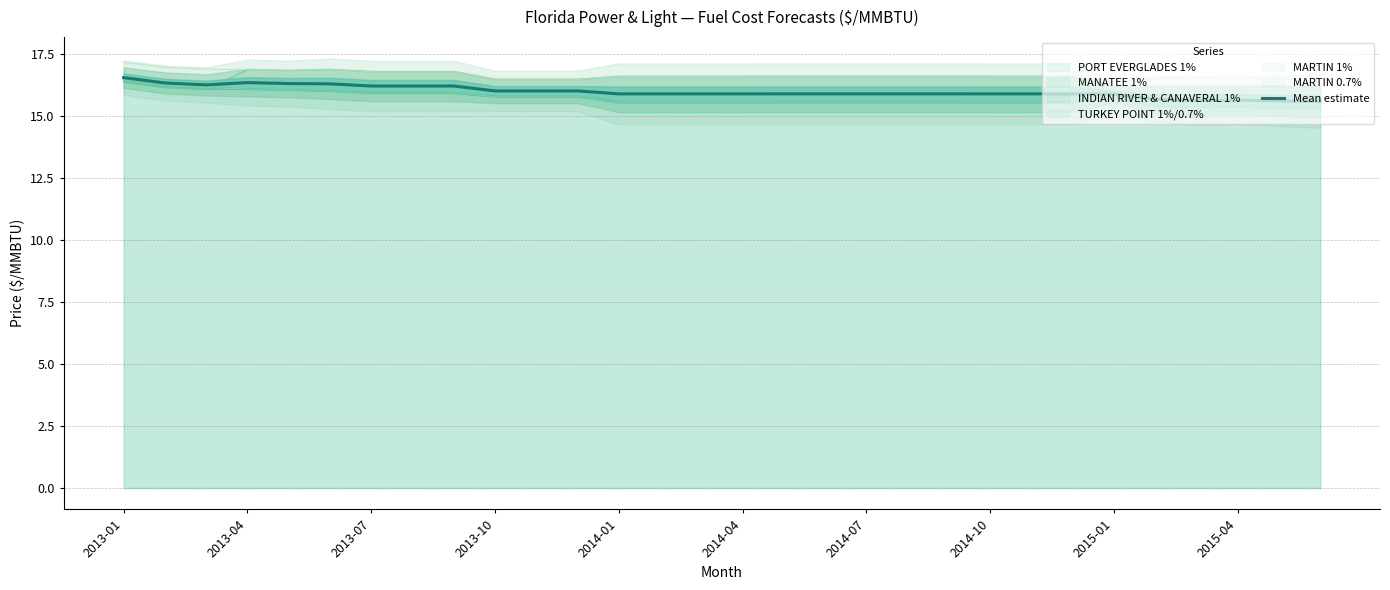

The TURKEY POINT 1%/0.7% series shows 16.8 at 2013-09. True or false?

True